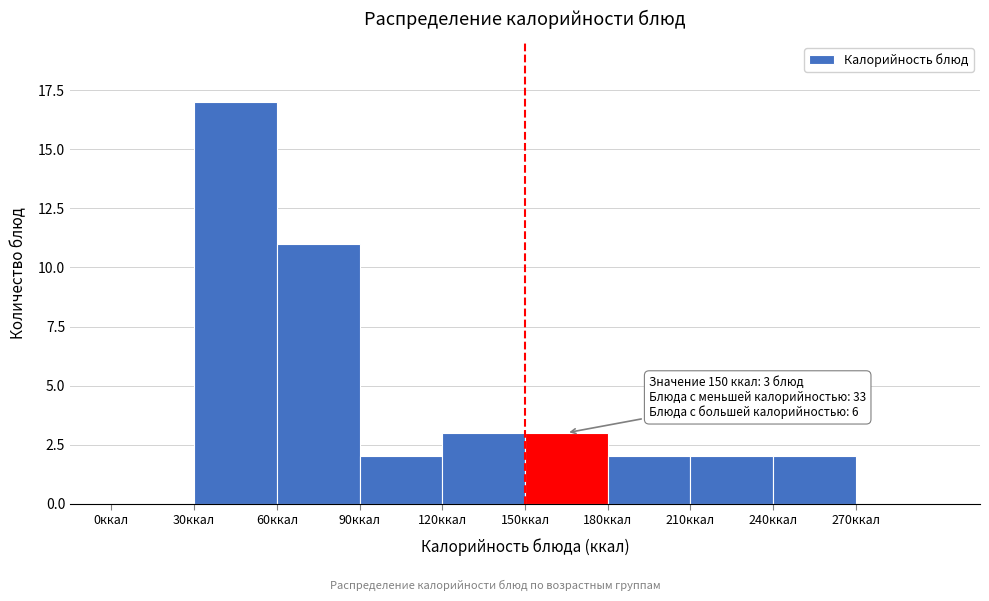

Which range on the x-axis has the tallest bar?

30 to 60